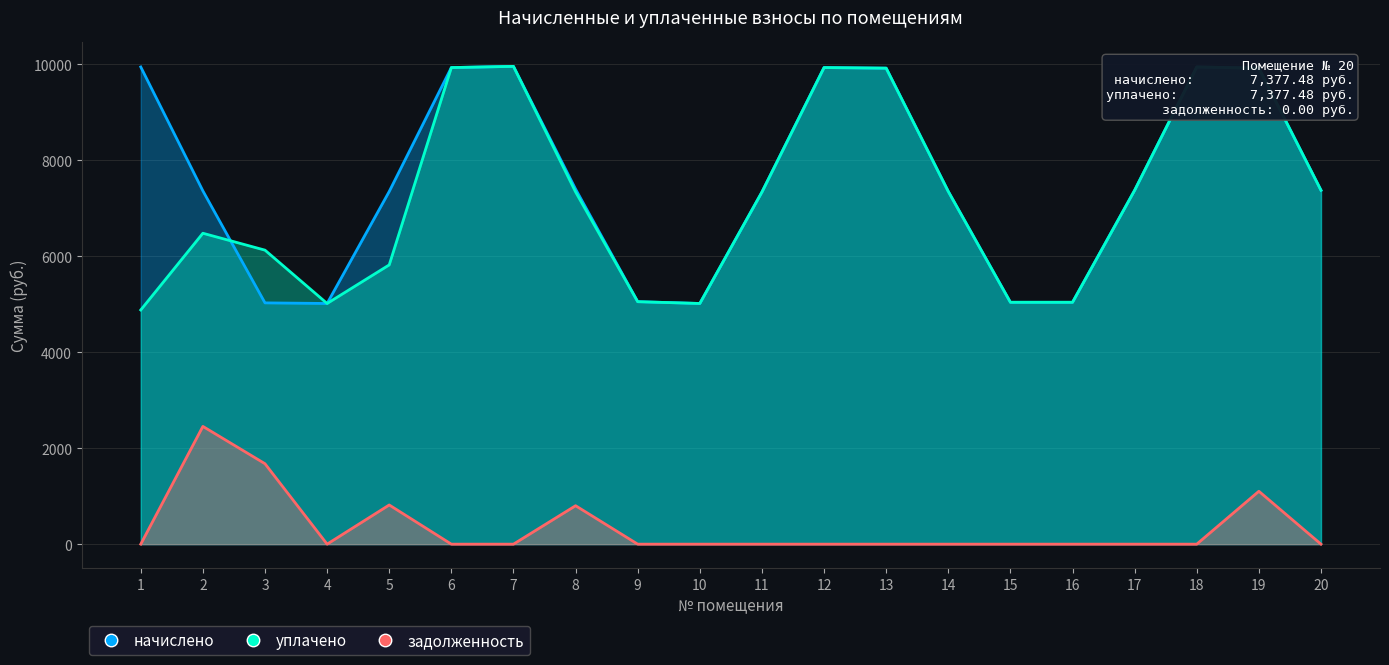

At which category does задолженность reach its first local valley?

4